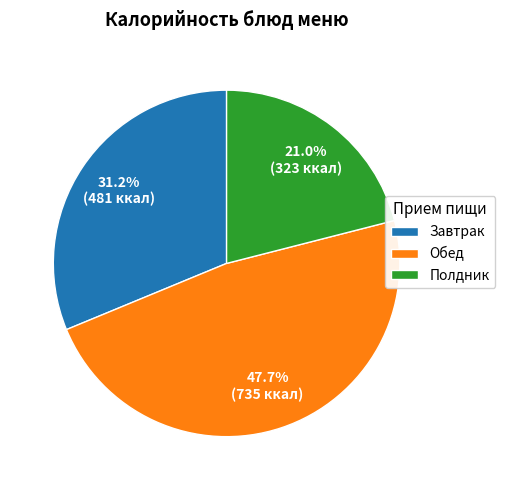

Is Завтрак the majority of the pie?

No